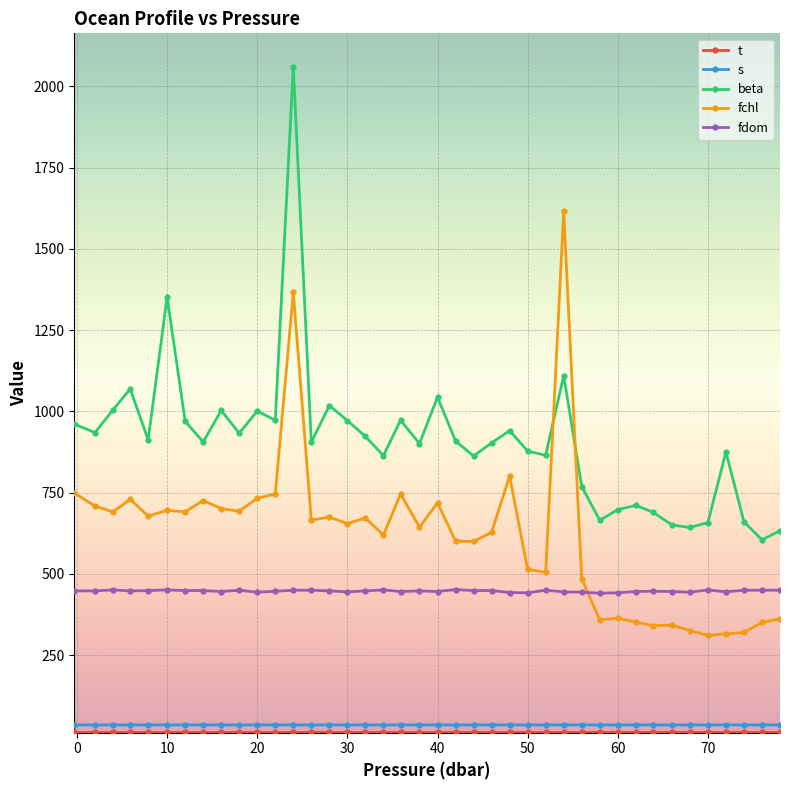

Does the chart display data point markers on the line(s)?

Yes